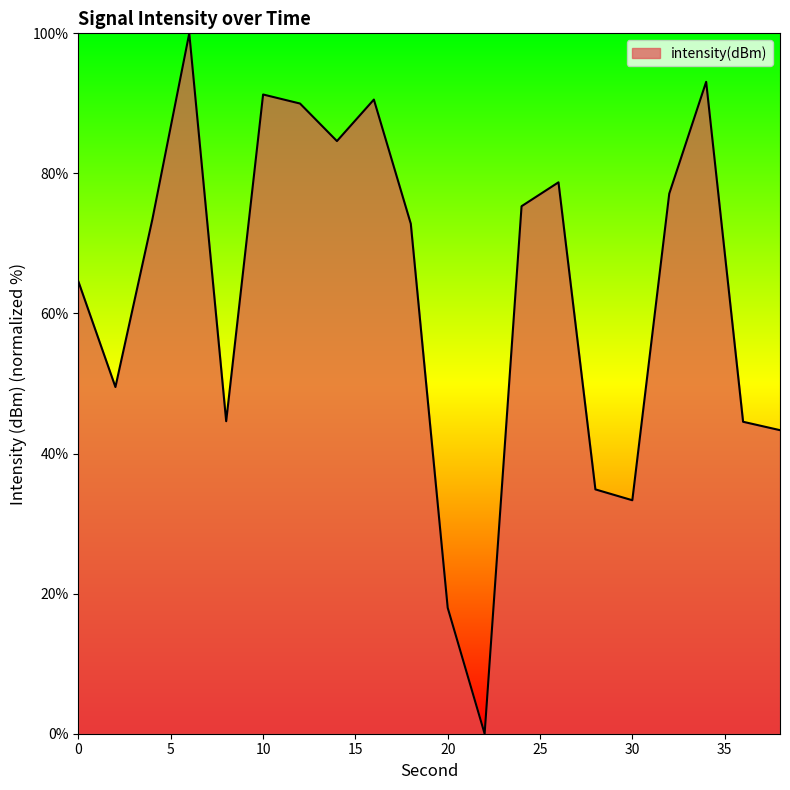

What is the difference between the maximum and minimum values?

100.0